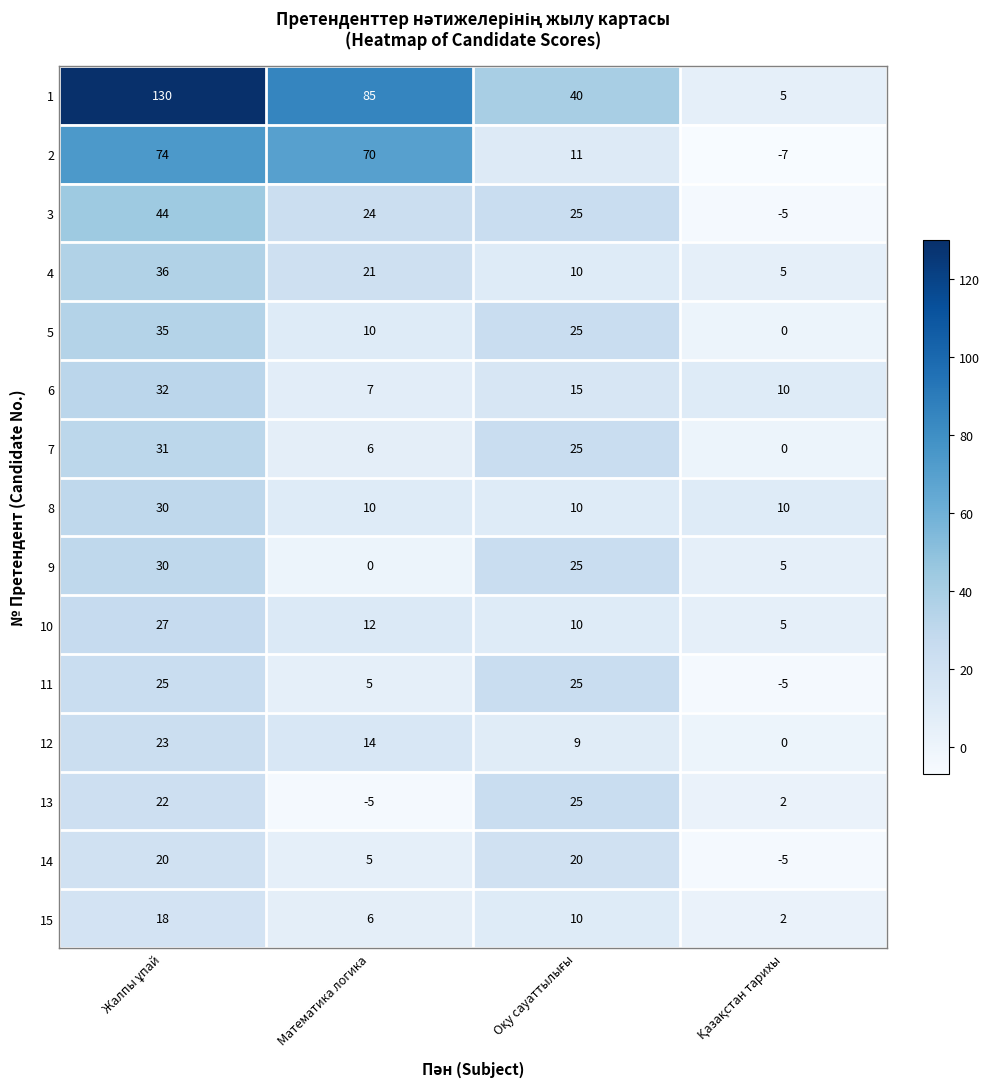

What is the spread (max minus min) of values at Математика логика?

90